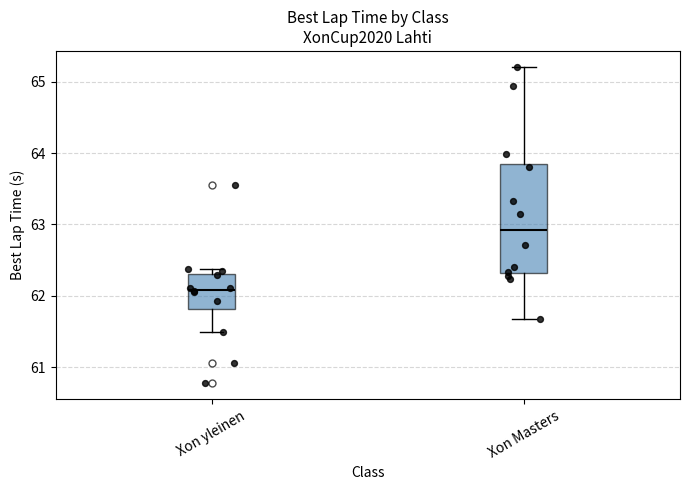

Which box has the highest median line?

Xon Masters